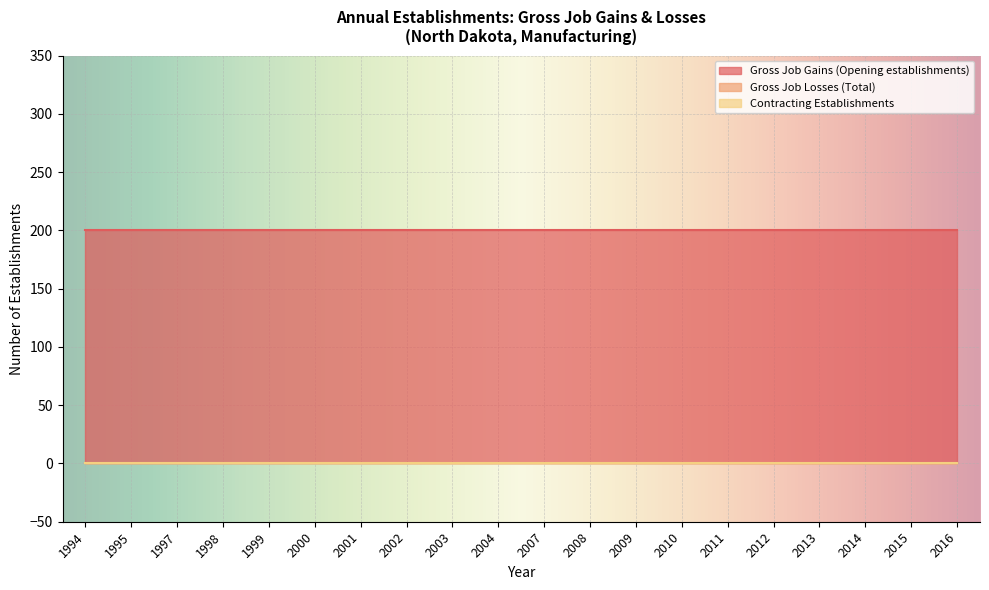

The Gross Job Gains (Opening establishments) series shows 200 at 1994. True or false?

True